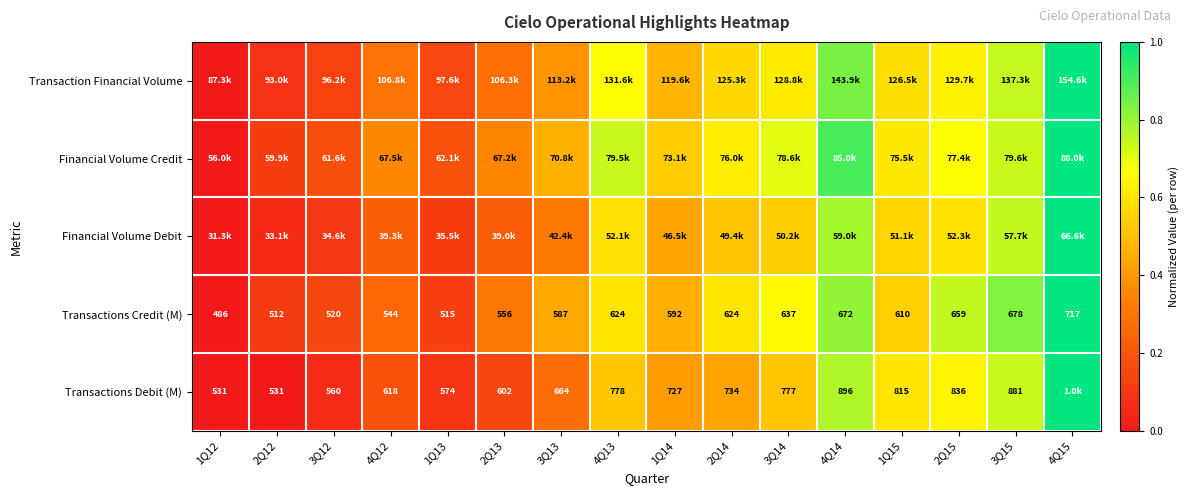

True or false: Financial Volume Debit has a value of 1.1 at 4Q14.

False